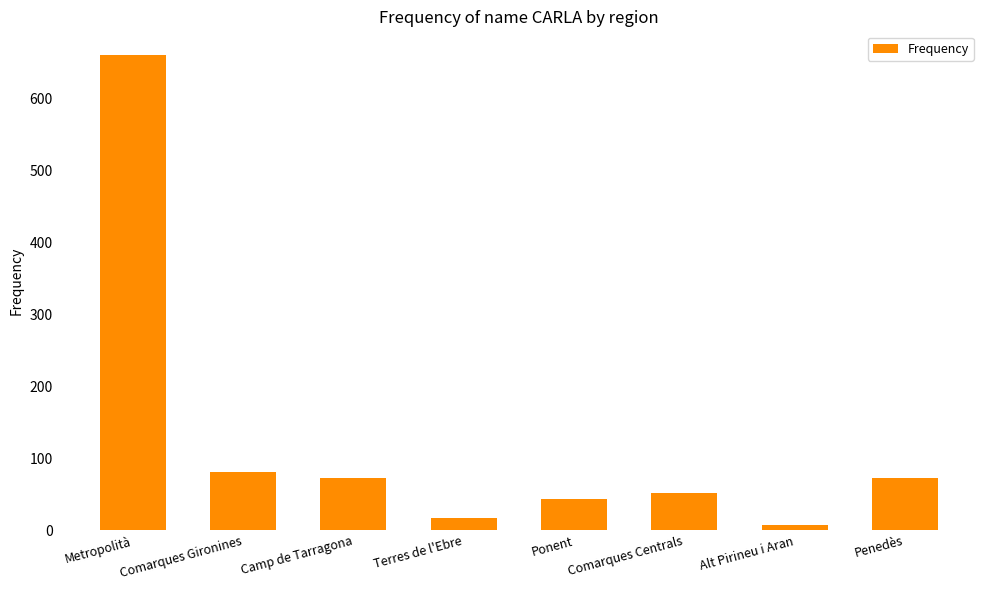

What is the ratio of the value at Terres de l'Ebre to the value at Penedès?

0.2